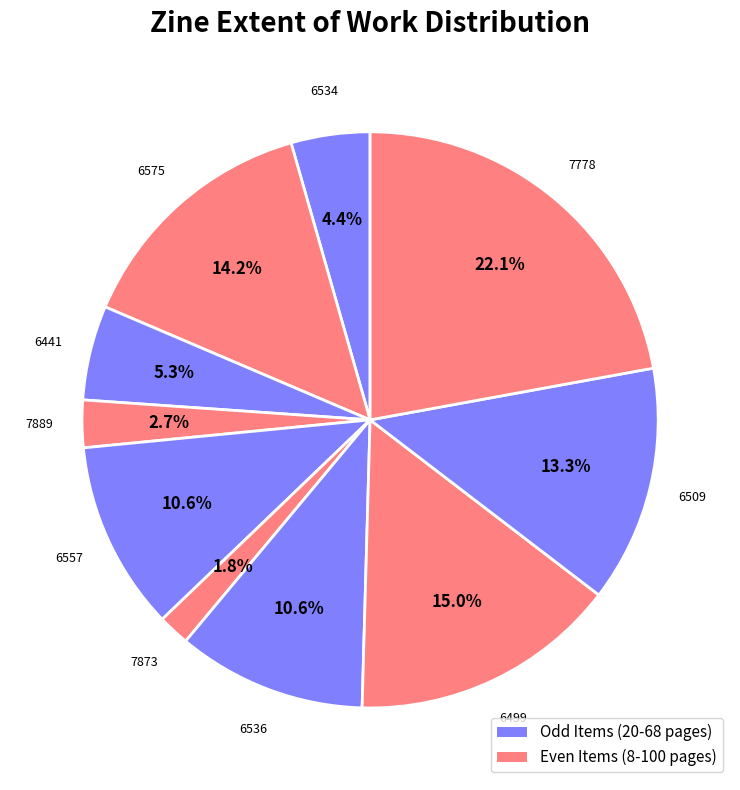

Rank the categories by value from highest to lowest.

7778, 6499, 6575, 6509, 6557, 6536, 6441, 6534, 7889, 7873